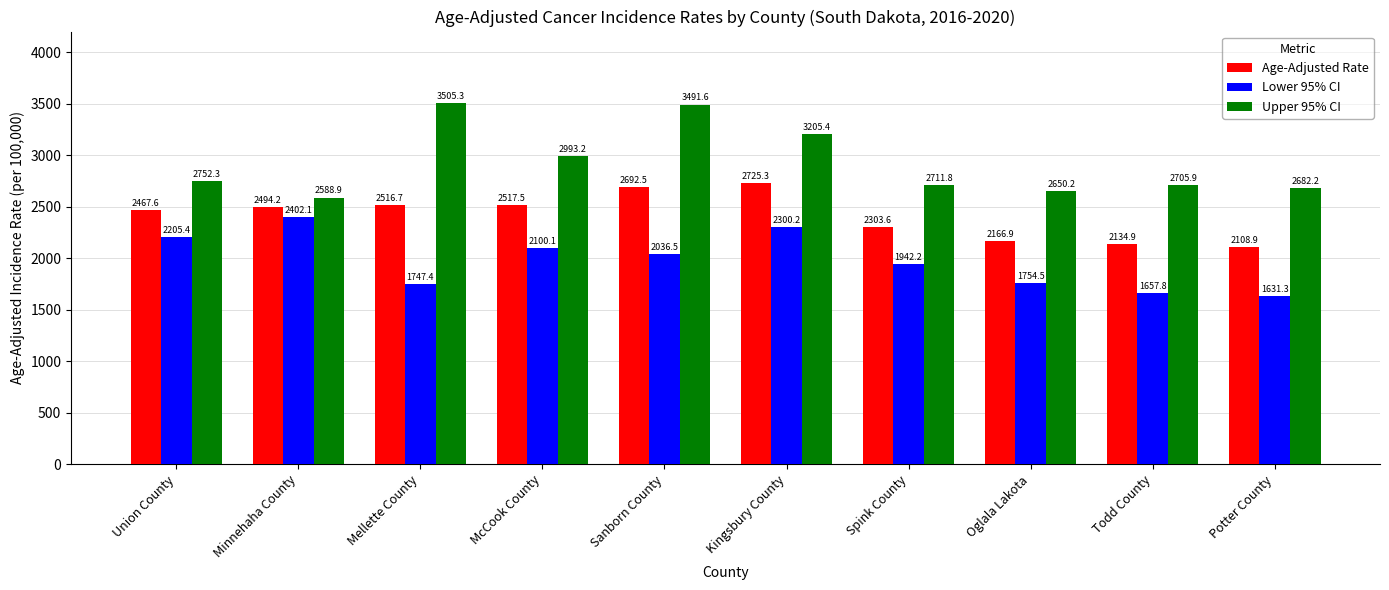

Is it true that Lower 95% CI equals 1754.5 at Oglala Lakota?

True